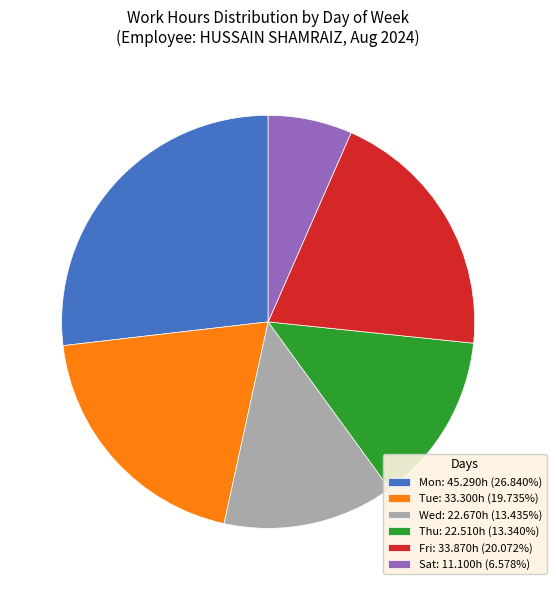

Do Sat: 11.100h (6.578%) and Mon: 45.290h (26.840%) together represent more than half of the pie?

No